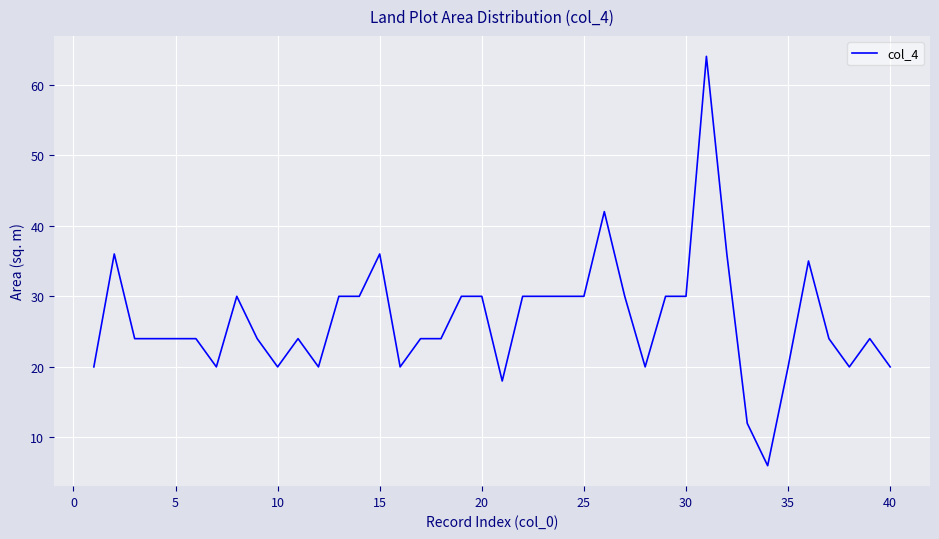

What is the maximum value shown in the chart?

64